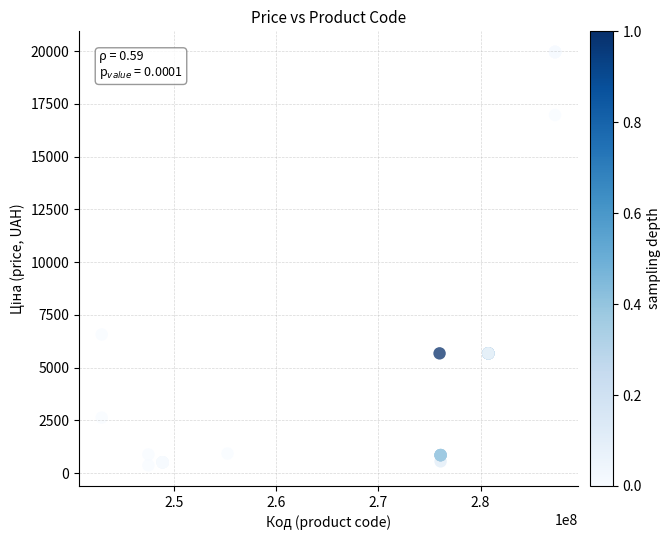

What Y value in the scatter plot is closest to 10164?

6568.8